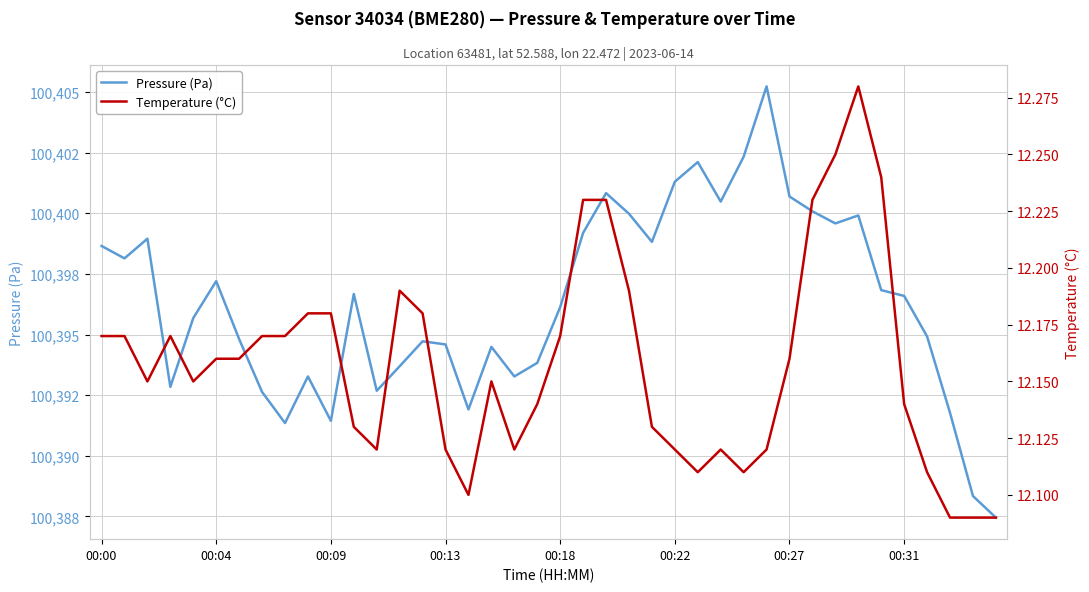

Reading left to right, what are all the values shown in this chart?

Pressure (Pa): 100398.6	100398.1	100398.9	100392.8	100395.7	100397.2	100394.8	100392.6	100391.4	100393.3	100391.4	100396.7	100392.7	100393.7	100394.7	100394.6	100391.9	100394.5	100393.3	100393.8	100396.1	100399.2	100400.8	100400.0	100398.8	100401.3	100402.1	100400.5	100402.3	100405.2	100400.7	100400.1	100399.6	100399.9	100396.8	100396.6	100394.9	100391.8	100388.3	100387.4
Temperature (°C): 12.2	12.2	12.2	12.2	12.2	12.2	12.2	12.2	12.2	12.2	12.2	12.1	12.1	12.2	12.2	12.1	12.1	12.2	12.1	12.1	12.2	12.2	12.2	12.2	12.1	12.1	12.1	12.1	12.1	12.1	12.2	12.2	12.2	12.3	12.2	12.1	12.1	12.1	12.1	12.1